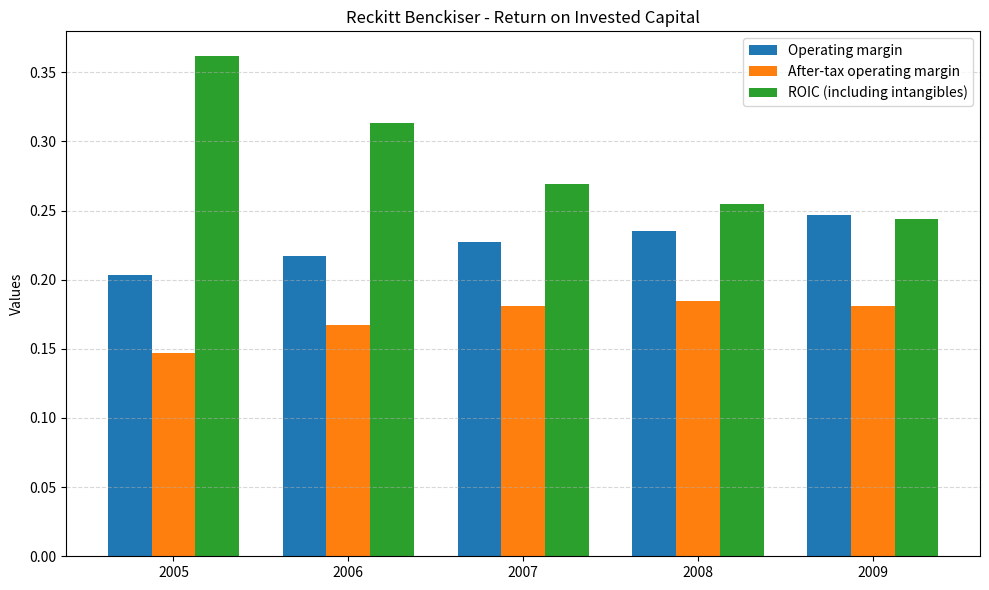

Rank the series by their maximum value, from lowest to highest.

After-tax operating margin, Operating margin, ROIC (including intangibles)